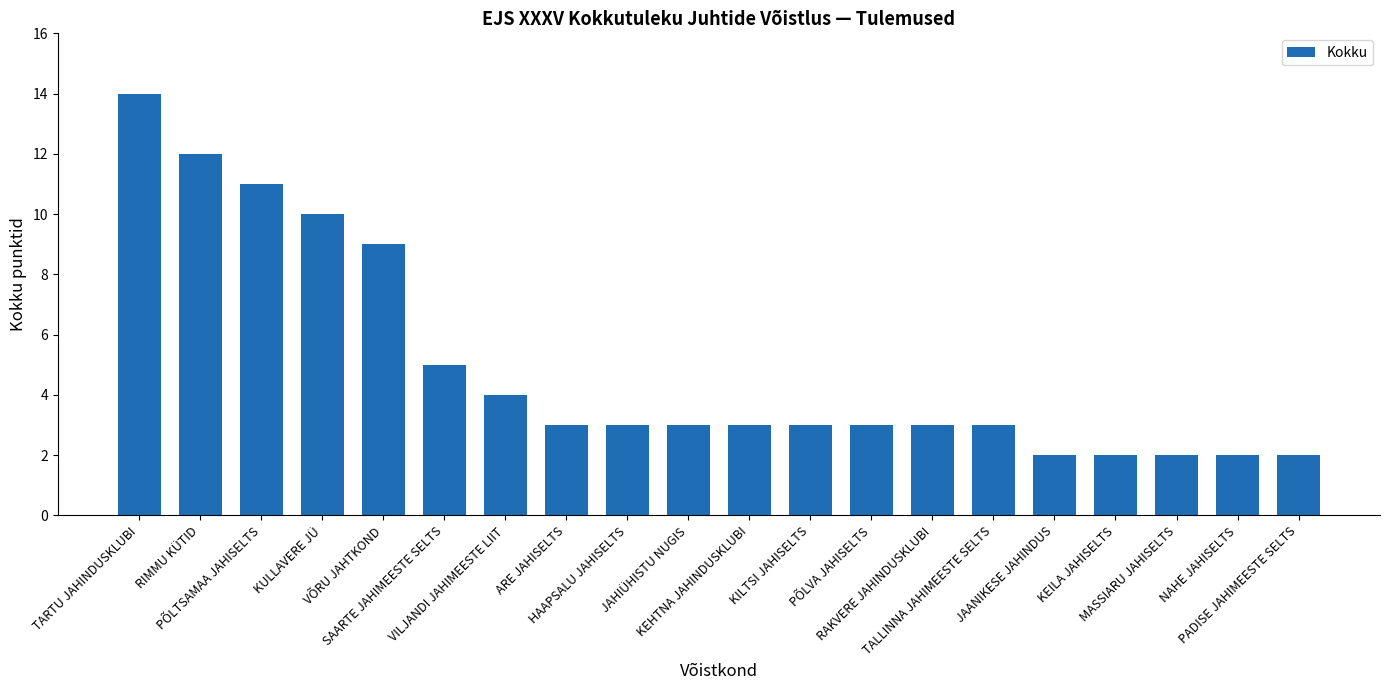

Does the chart contain any negative values?

No